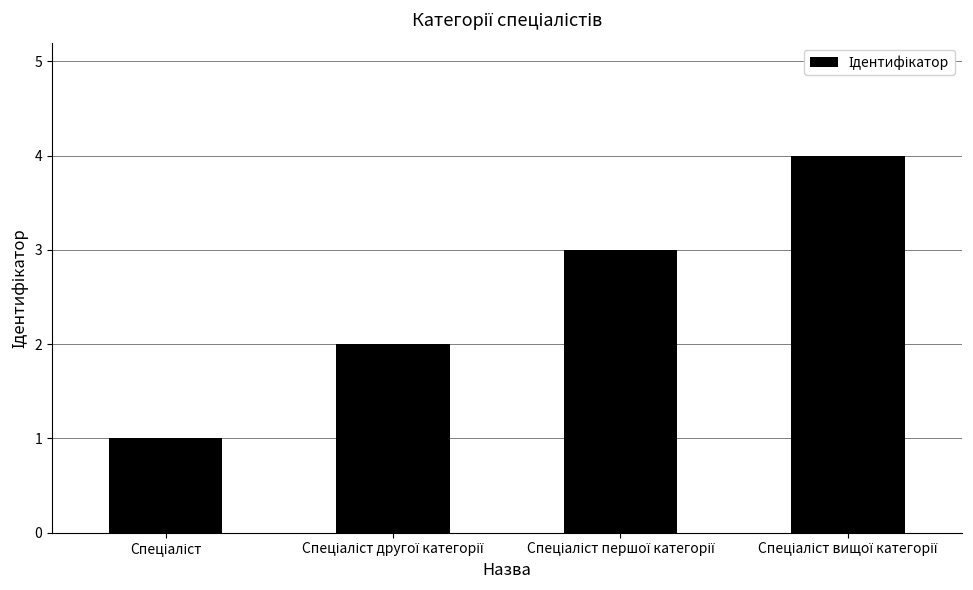

What is the maximum value shown in the chart?

4